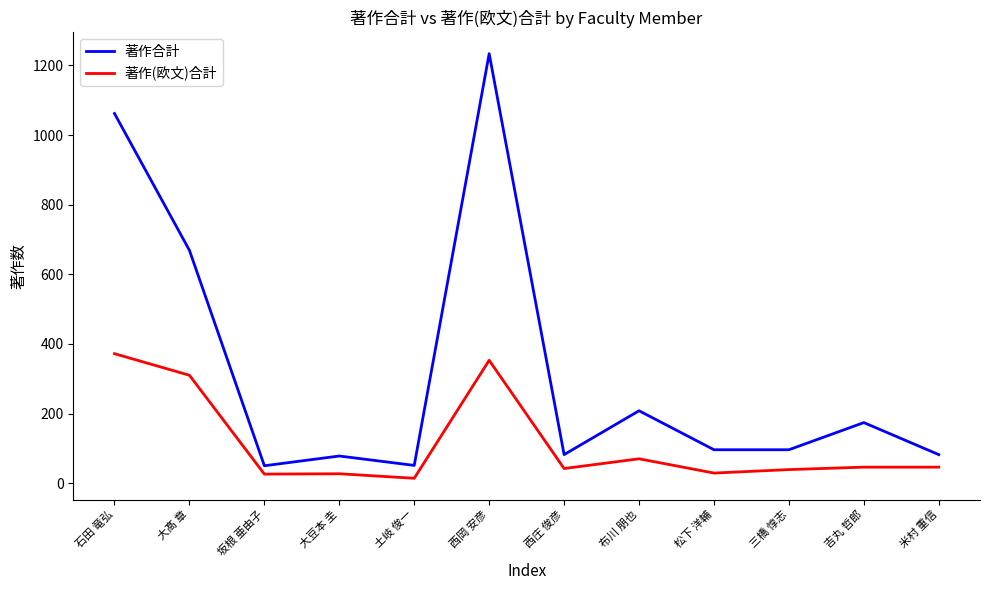

Where is the first local maximum for 著作合計?

大豆本 圭